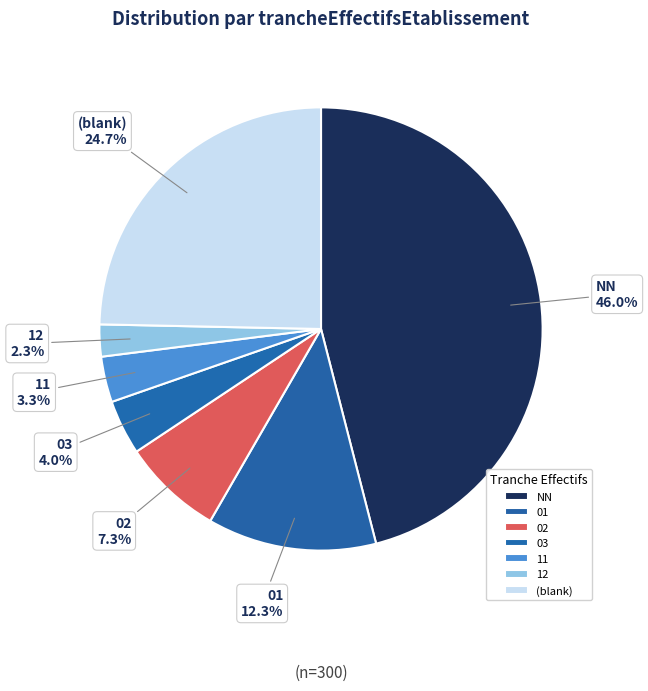

Does 12 account for over 50% of the chart?

No